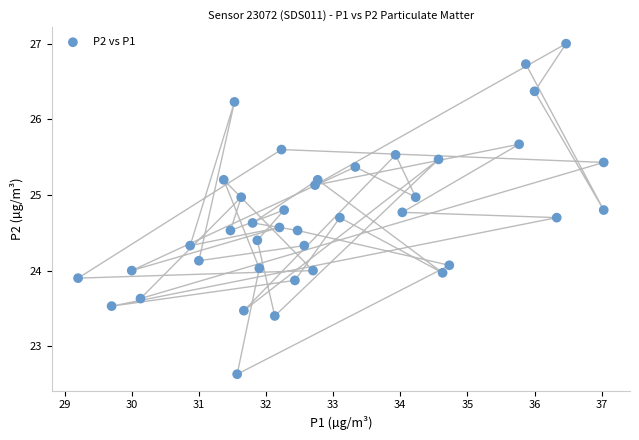

What is the range of X values (max minus min)?

7.8